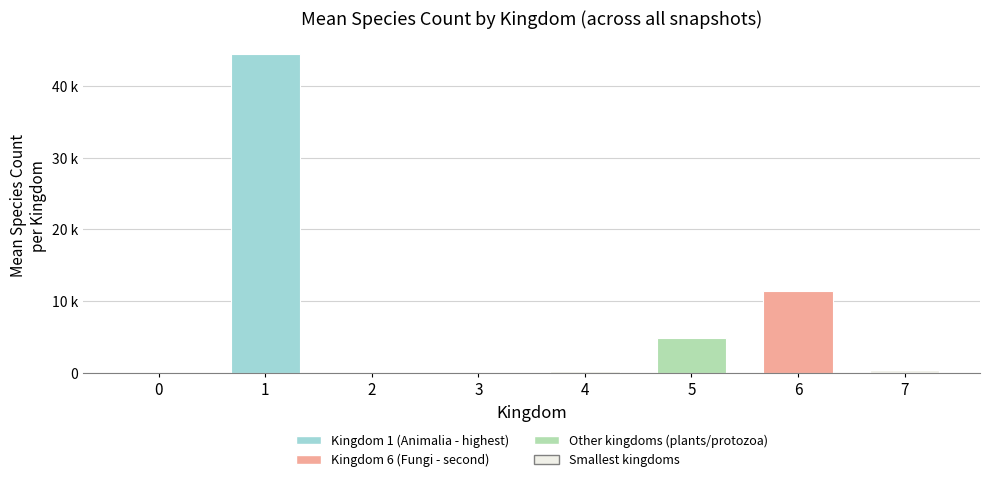

Are the bars horizontal?

No